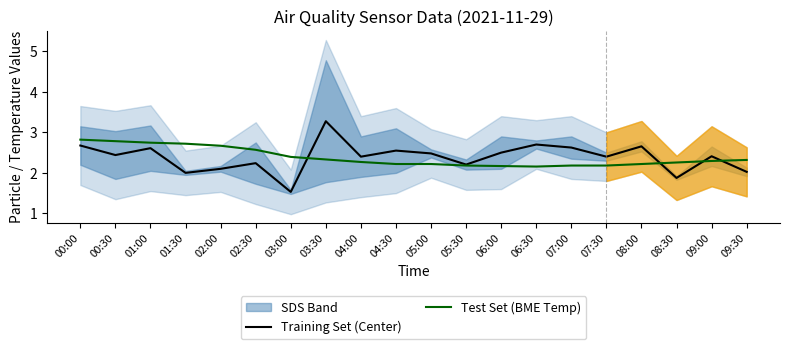

In Training Set (Center), how many points are higher than both neighbors (excluding endpoints)?

7